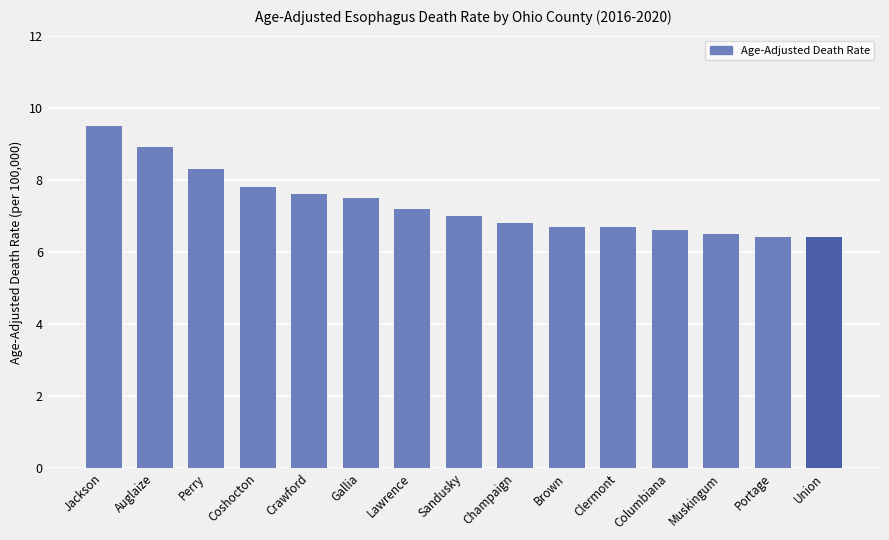

What is the difference between the second highest and second lowest values?

2.5